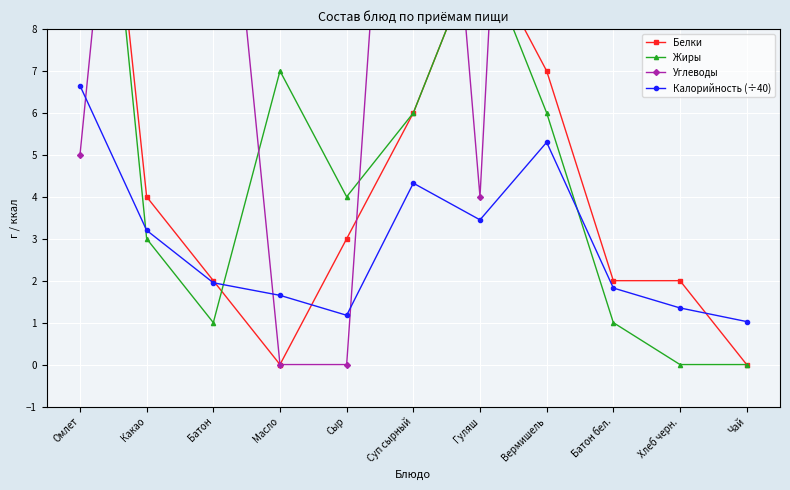

How many values in Жиры are above zero?

9